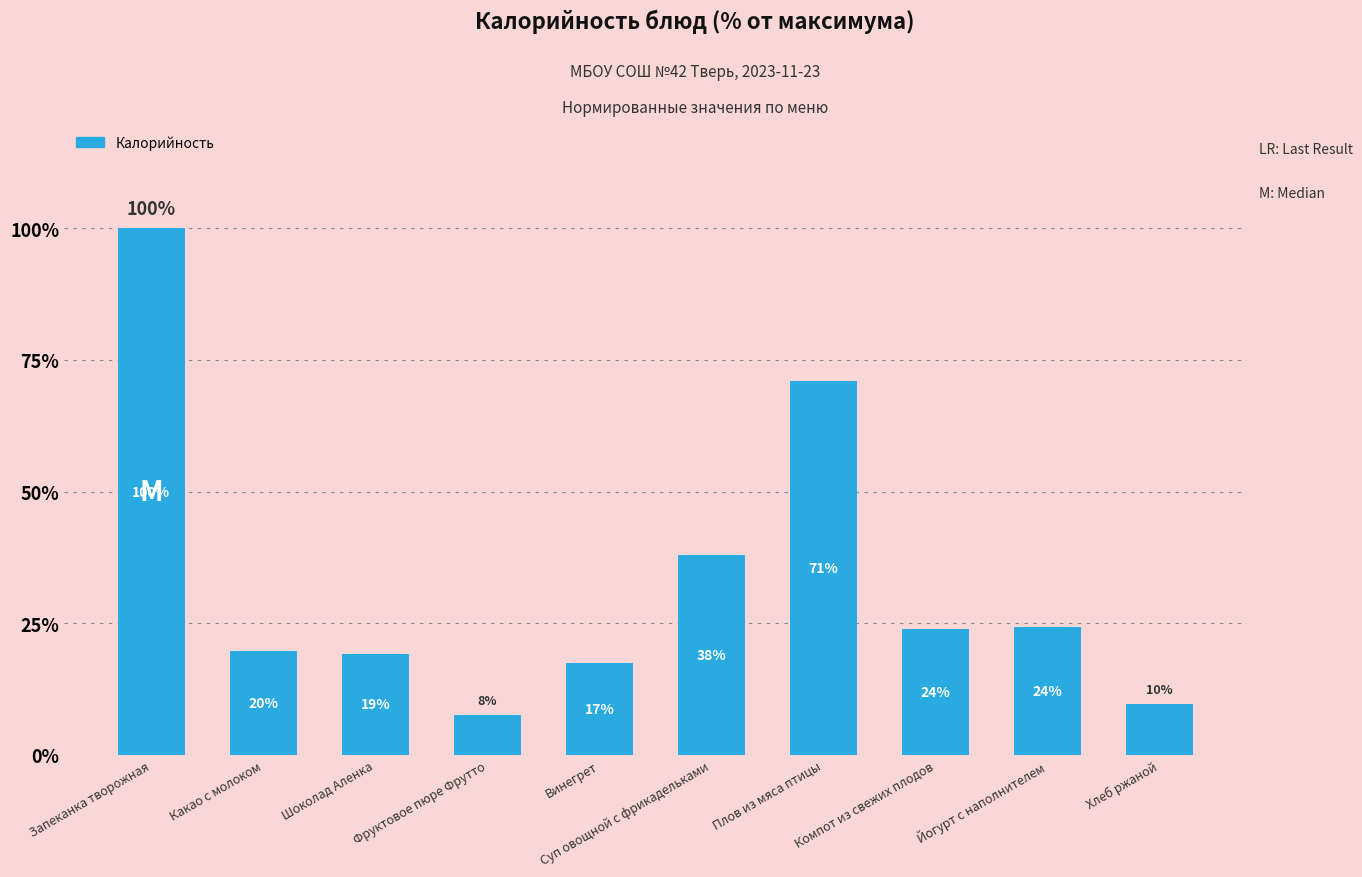

At which label does the data first exceed 23?

Запеканка творожная